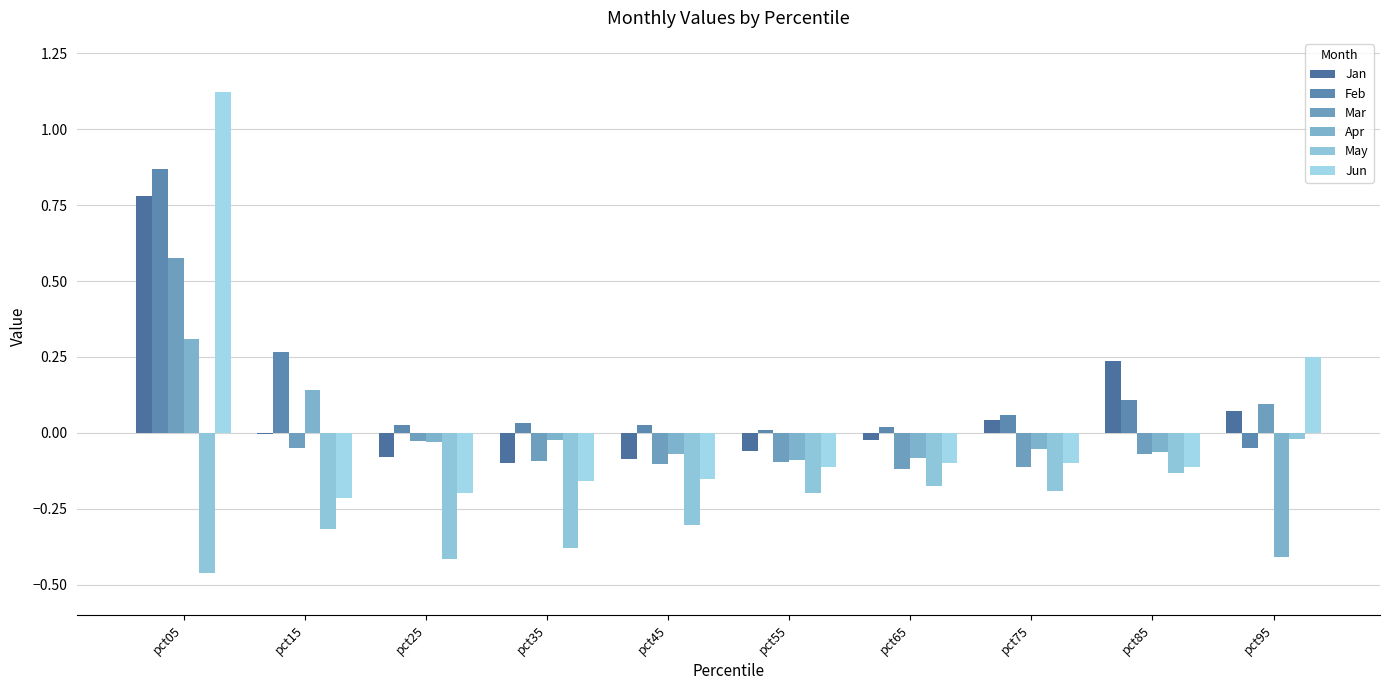

Which series has the widest spread of values?

Jun